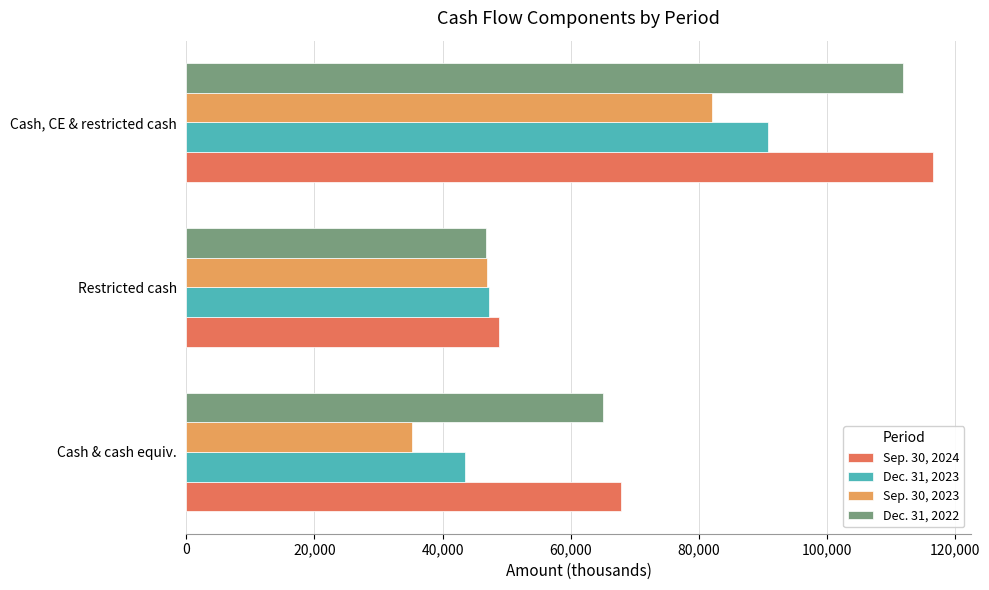

How many data points does each series have?

3